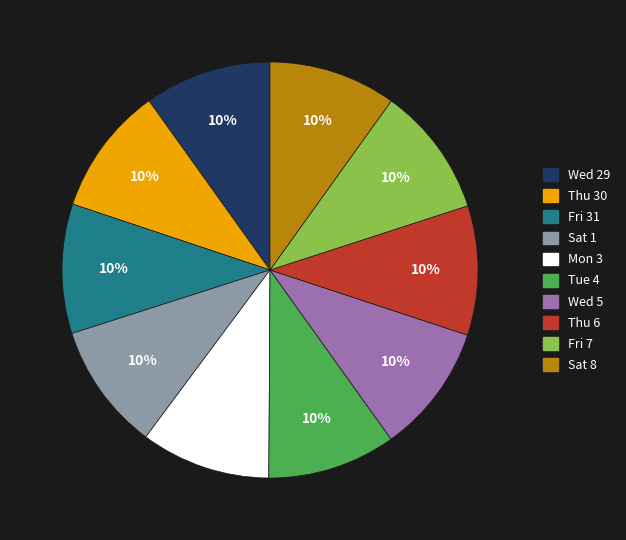

What is the ratio of the value at Thu 30 to the value at Fri 31?

1.0